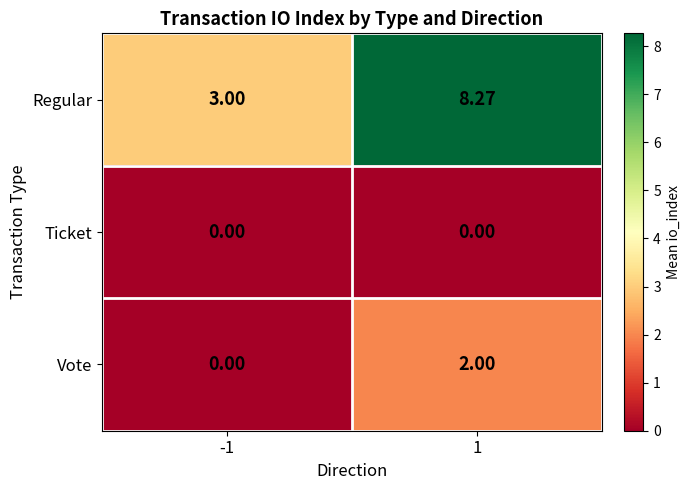

List the series in order of their peak value, lowest first.

Ticket, Vote, Regular